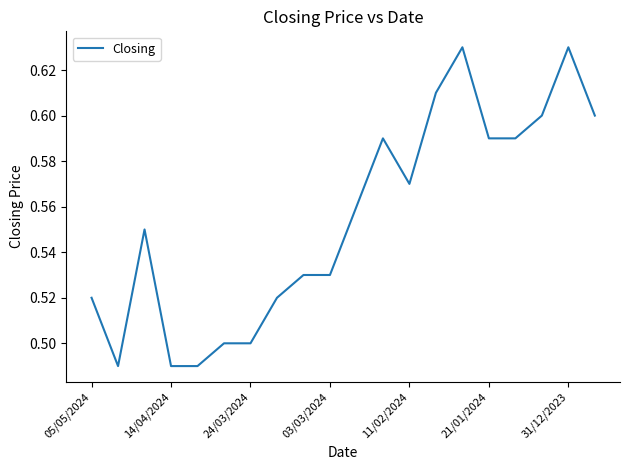

What is the difference between the maximum and minimum values?

0.1